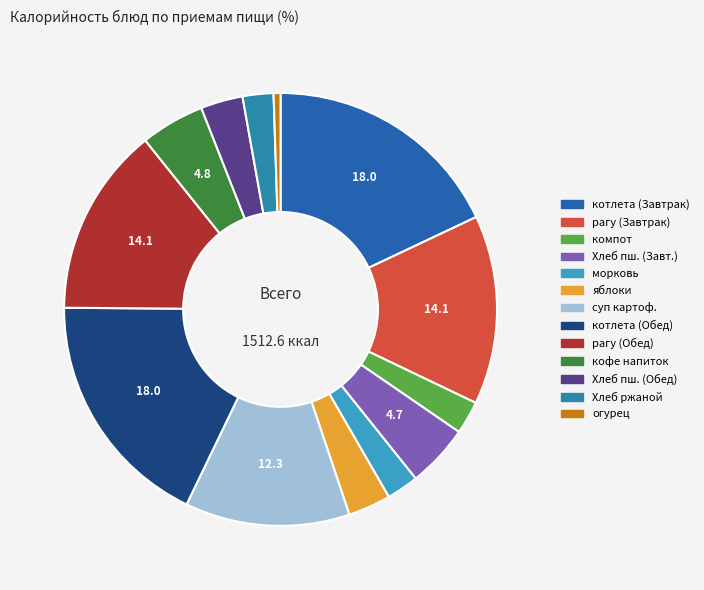

Which slice is the largest?

котлета руб из птицы с соусом (Завтрак)